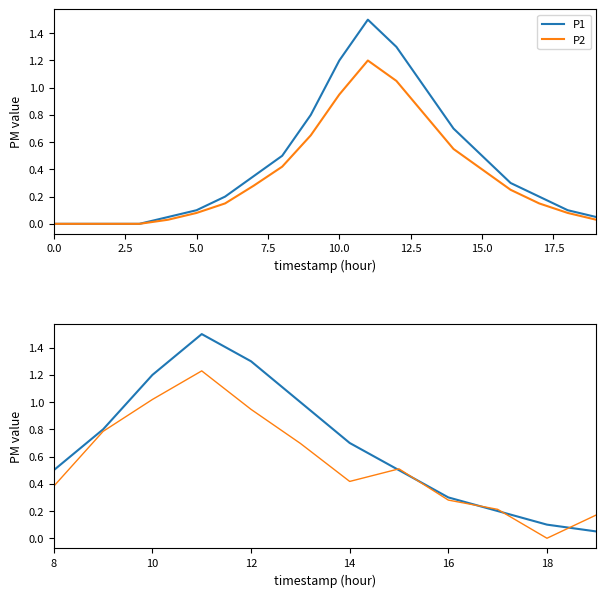

What is the difference between the maximum and minimum values in the P2 series?

1.2